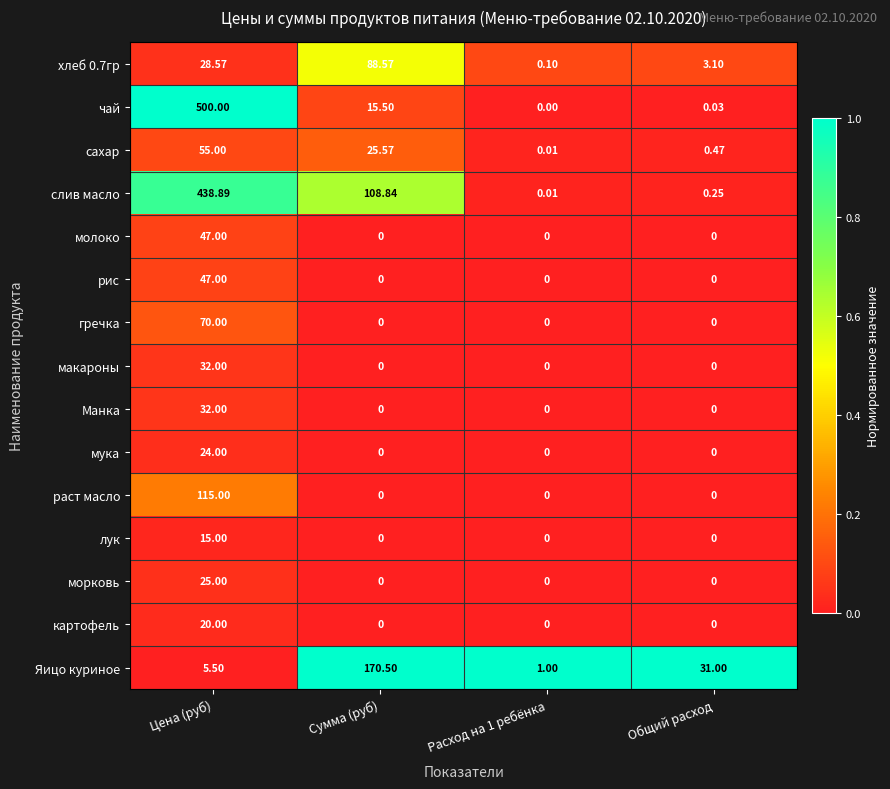

Which series has the widest spread of values?

чай